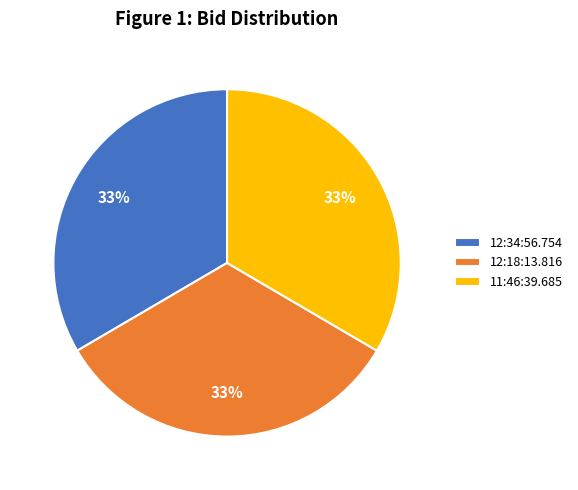

Is there a majority slice in this chart?

No